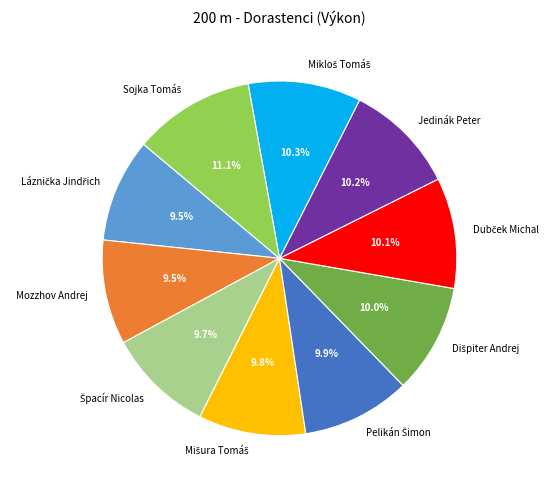

Which has a higher value, Jedinák Peter or Mozzhov Andrej?

Jedinák Peter